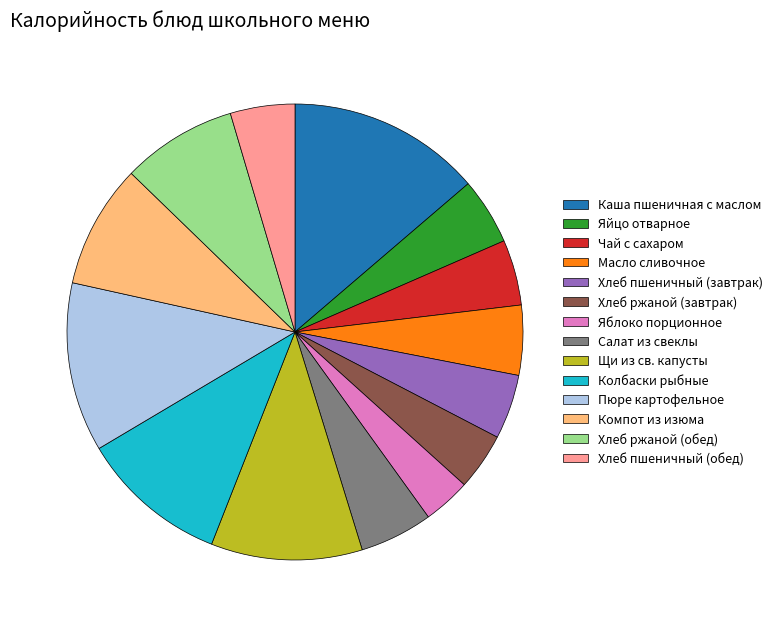

Approximately how many times larger is the value at Хлеб пшеничный (завтрак) compared to Хлеб ржаной (обед)?

0.6